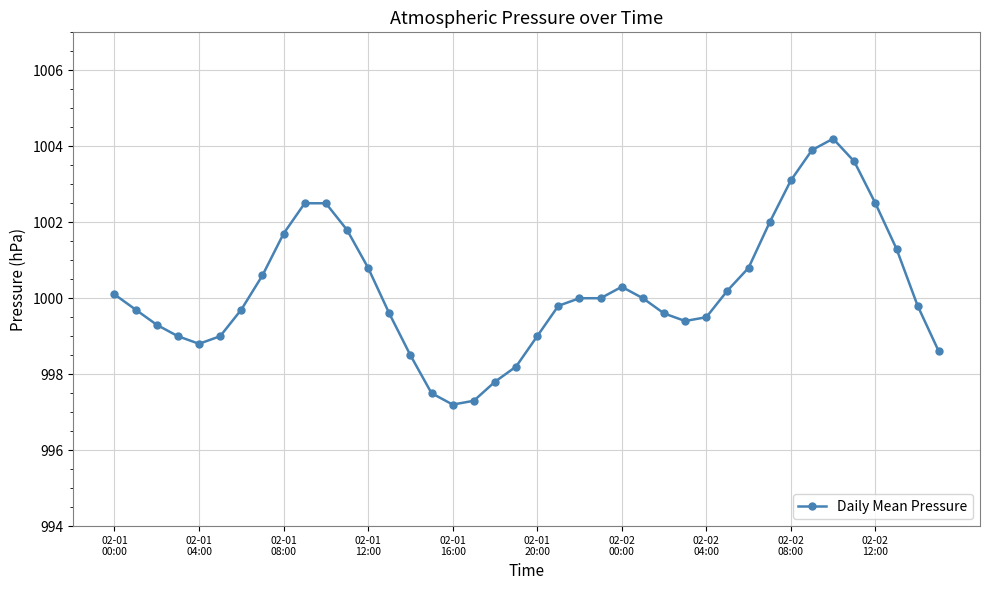

What is the value of the 9th point from the left?

1001.7